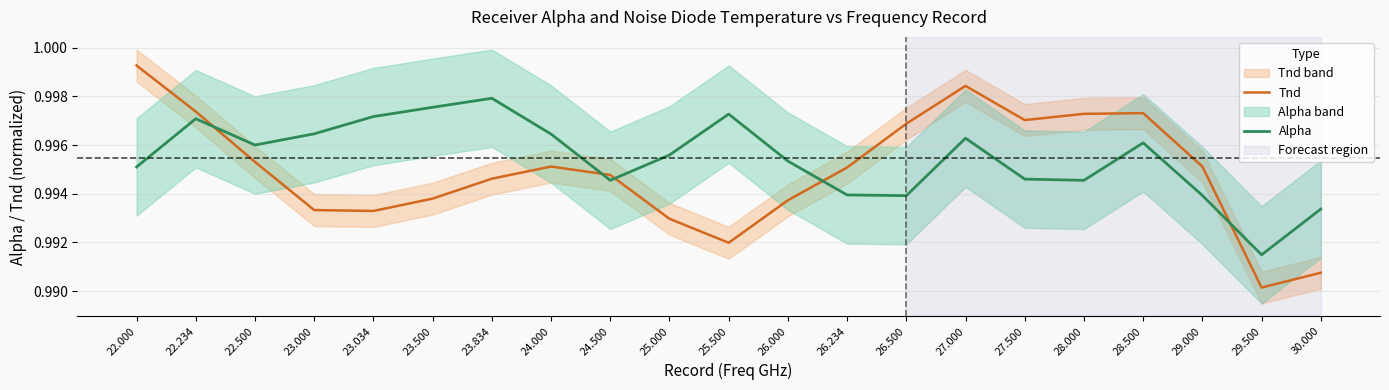

The Alpha series shows 1.0 at 22.500. True or false?

True